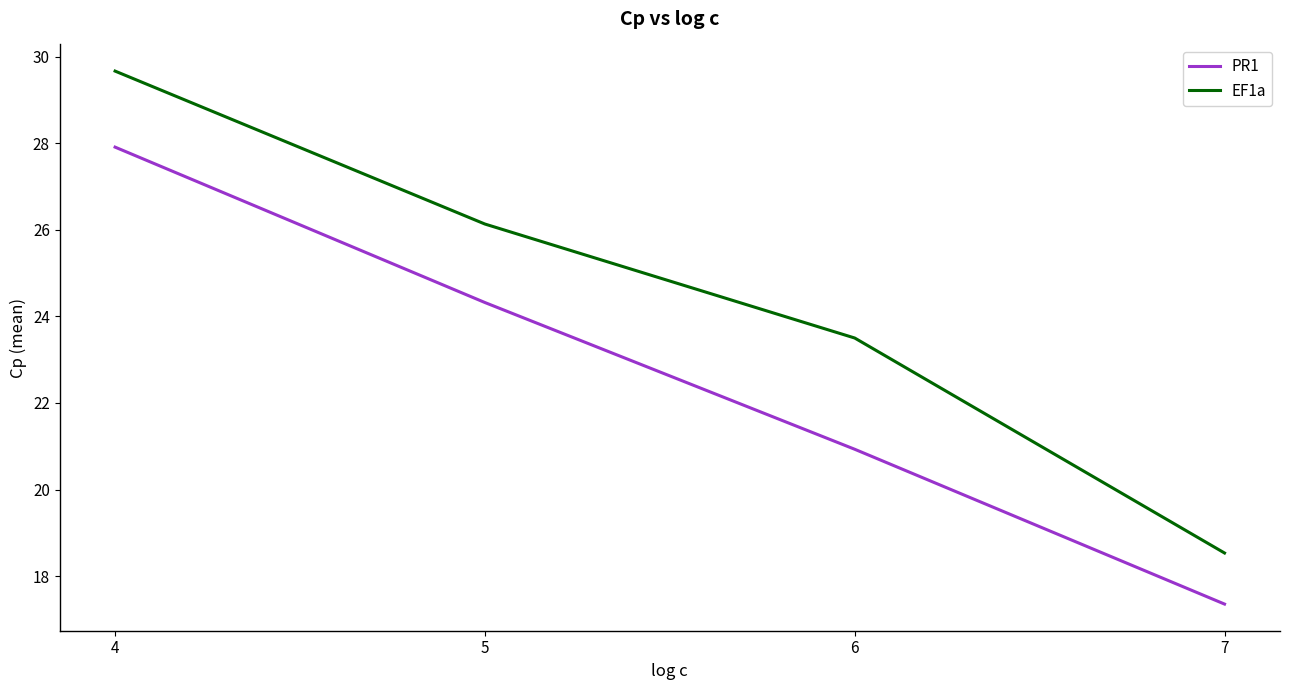

The value of PR1 at 6 is 20.9. True or false?

True